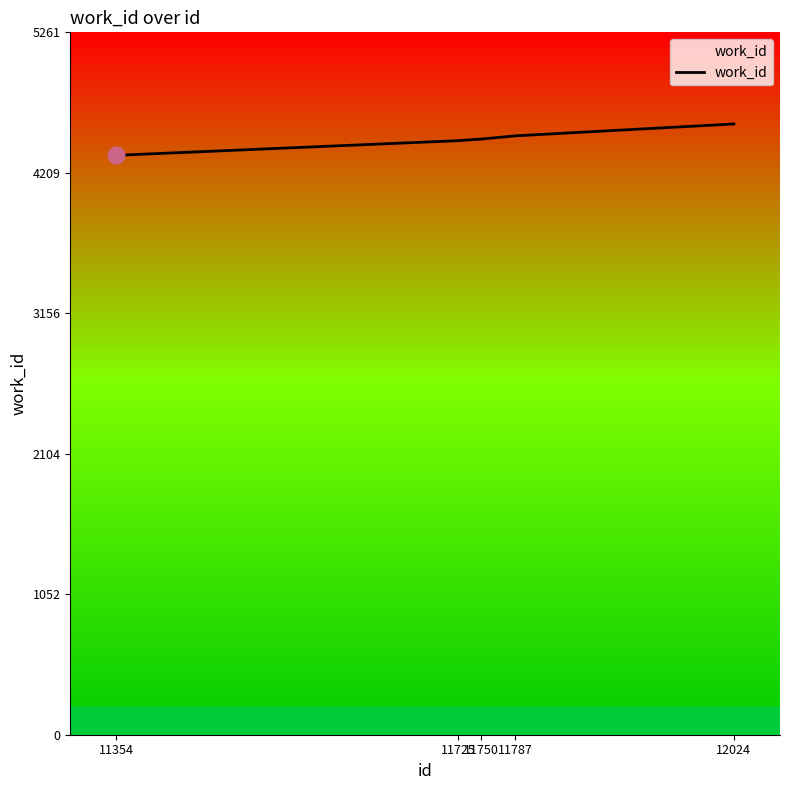

What is the smallest value displayed?

4340